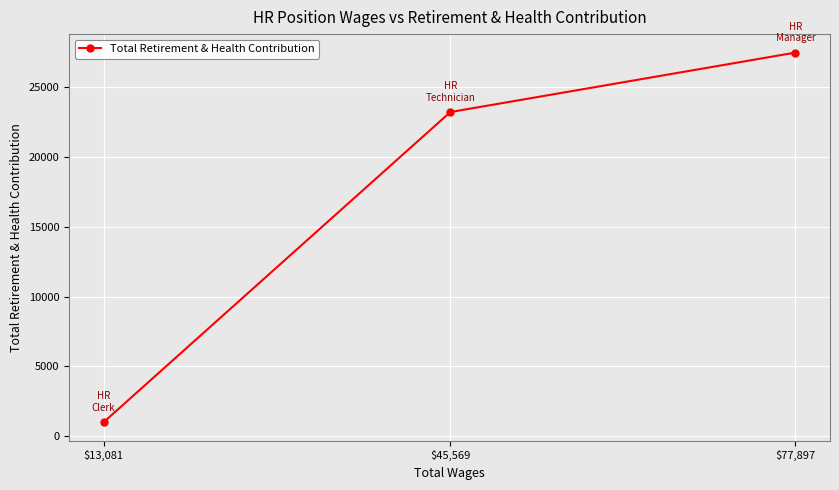

Rank the categories by value from lowest to highest.

$13,081, $45,569, $77,897